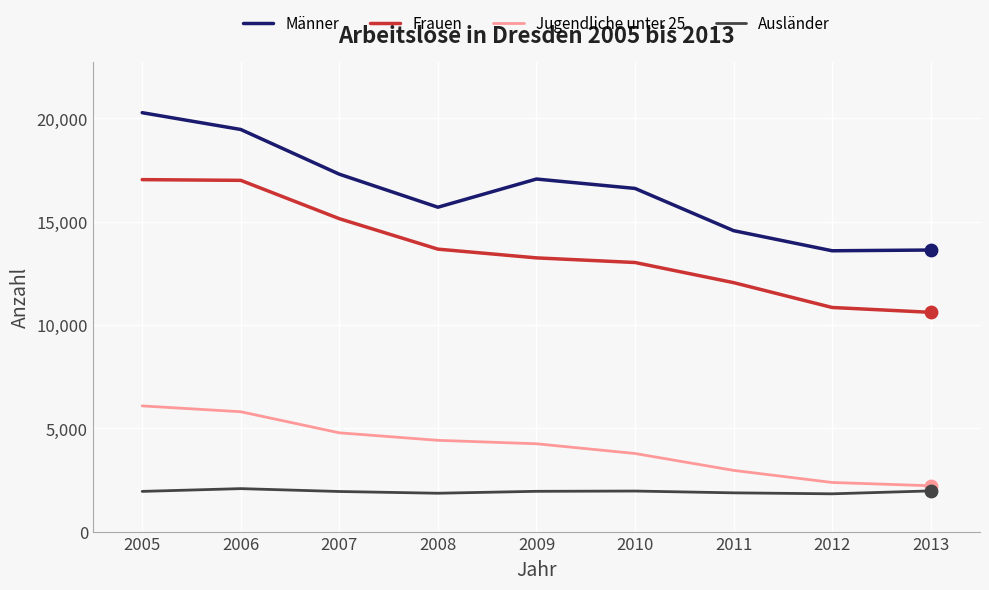

Is the value of Ausländer at 2007 greater than the value of Männer at 2006?

No